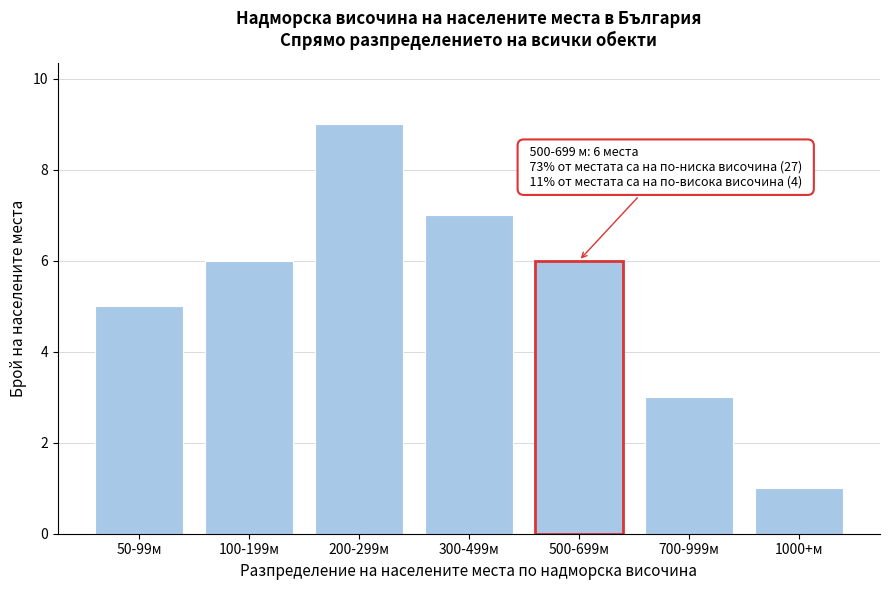

Reading left to right, list all the values displayed in this chart.

5	6	9	7	6	3	1